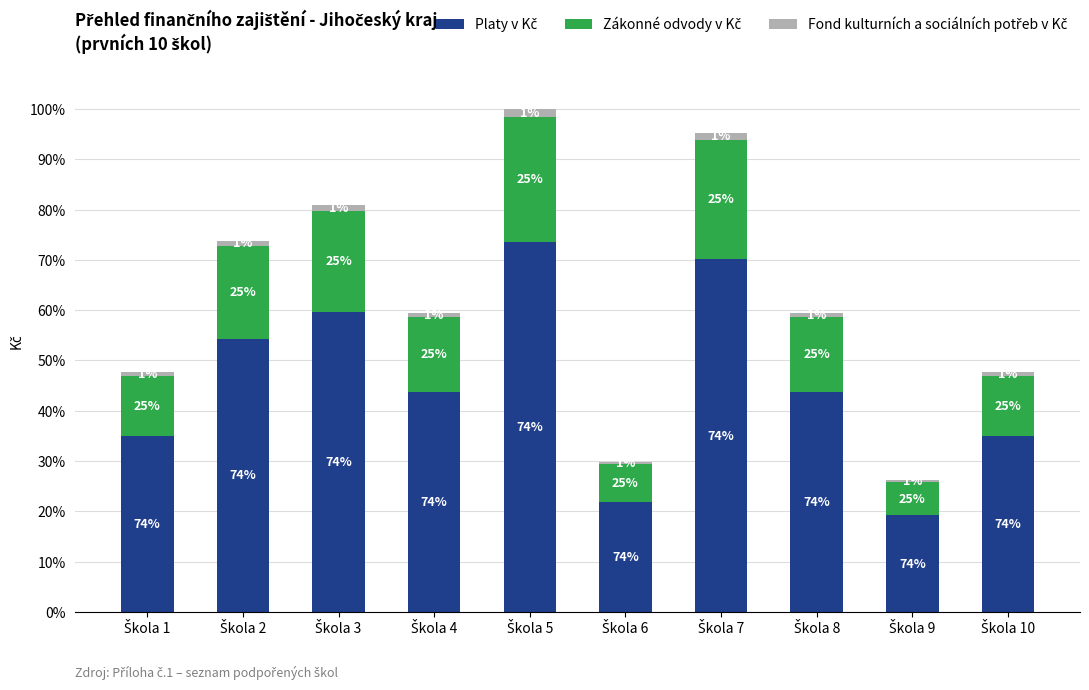

At how many categories does at least one series exceed 115761?

8